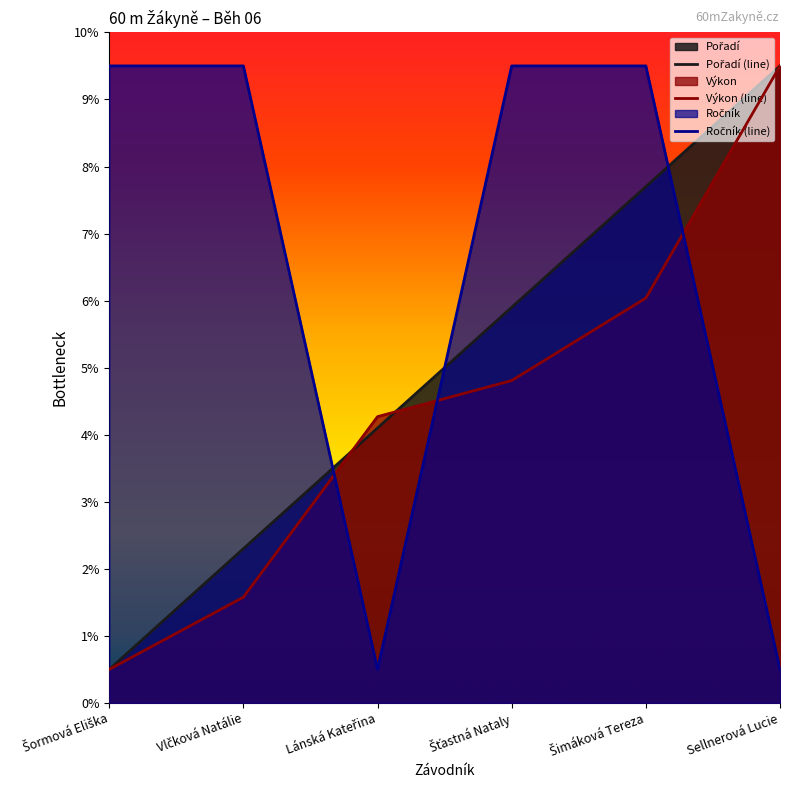

Which category has the highest value in the Ročník (line) series?

Šormová Eliška